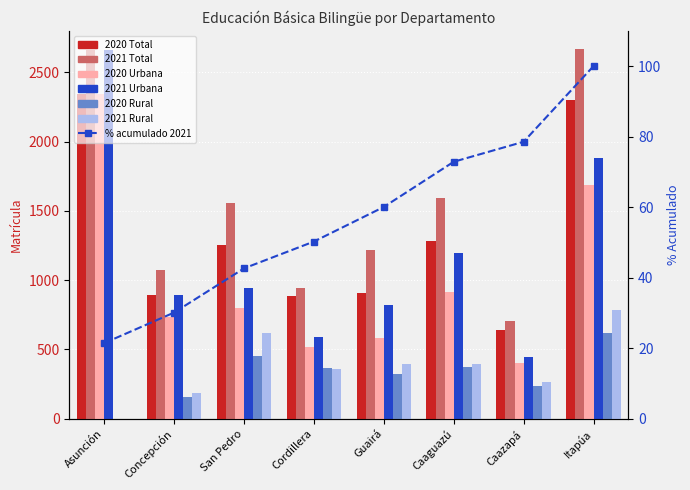

How many values in the 2020 Rural series are below 367?

4